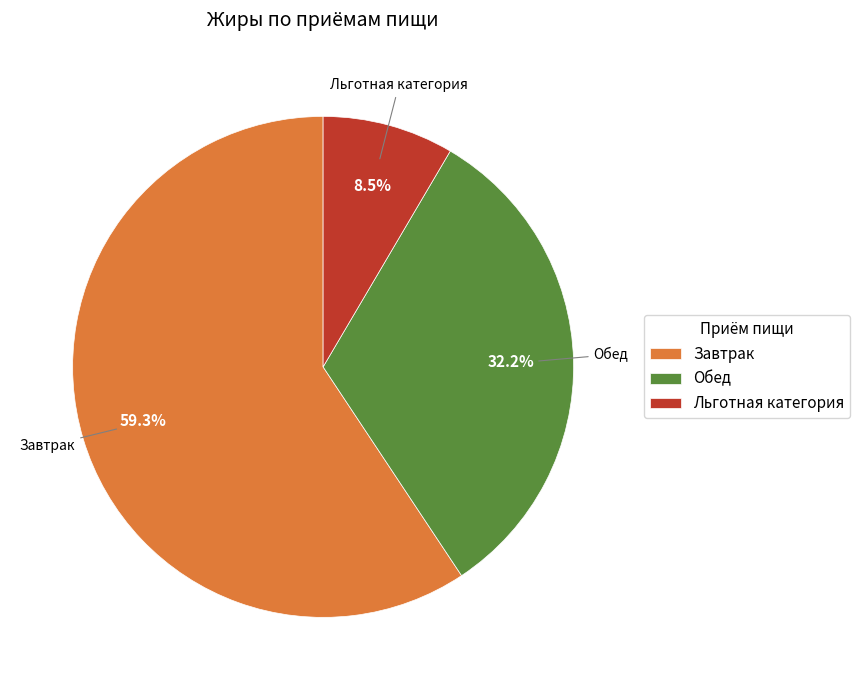

Which slice is the smallest?

Льготная категория